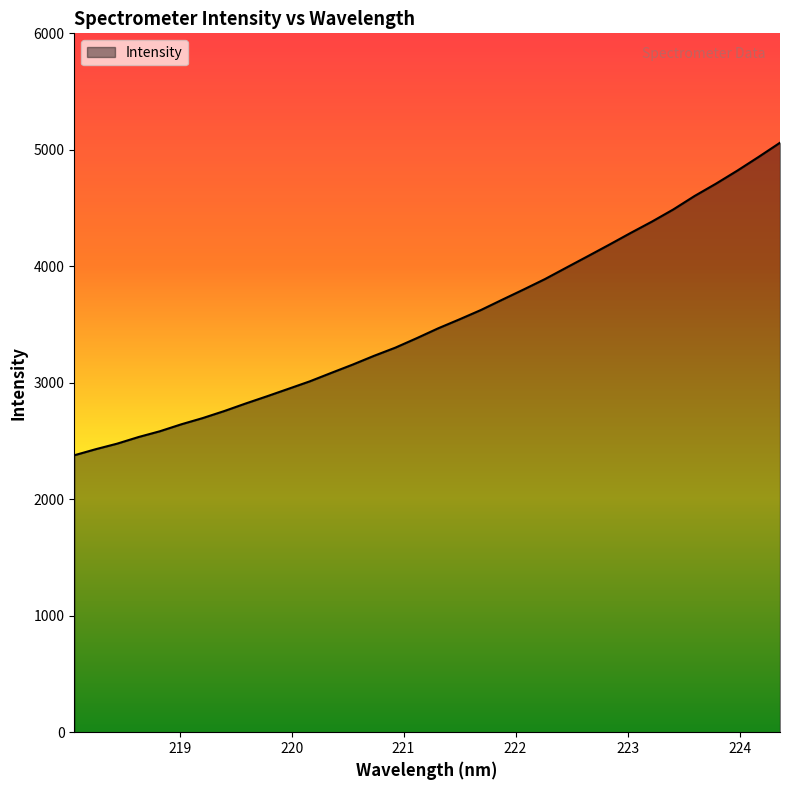

What is the greatest value displayed?

5060.9